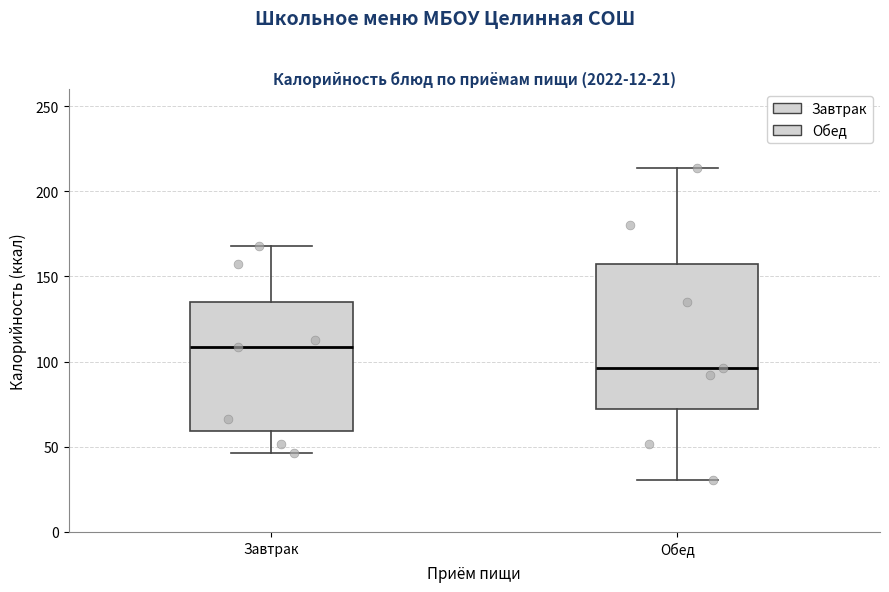

Which box has the lowest median line?

Обед